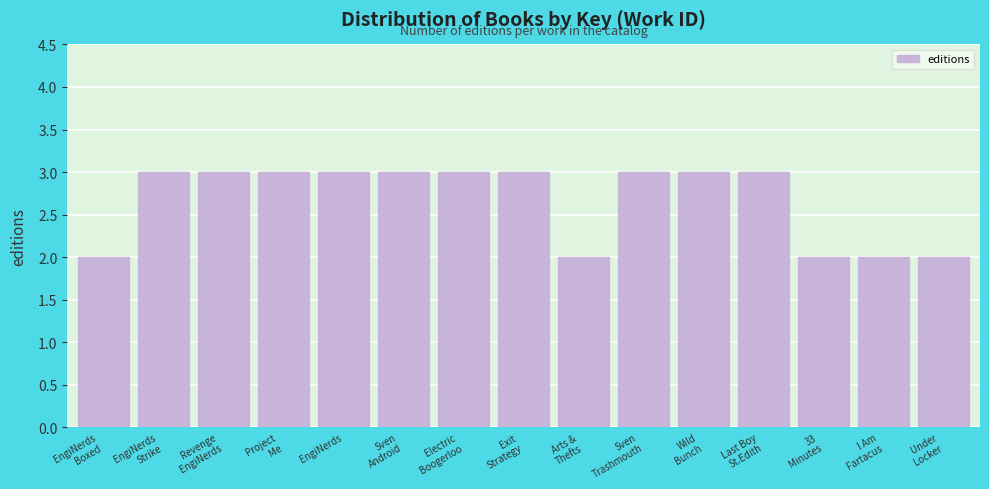

Reading right to left, transcribe all the data shown in this chart.

2	2	2	3	3	3	2	3	3	3	3	3	3	3	2